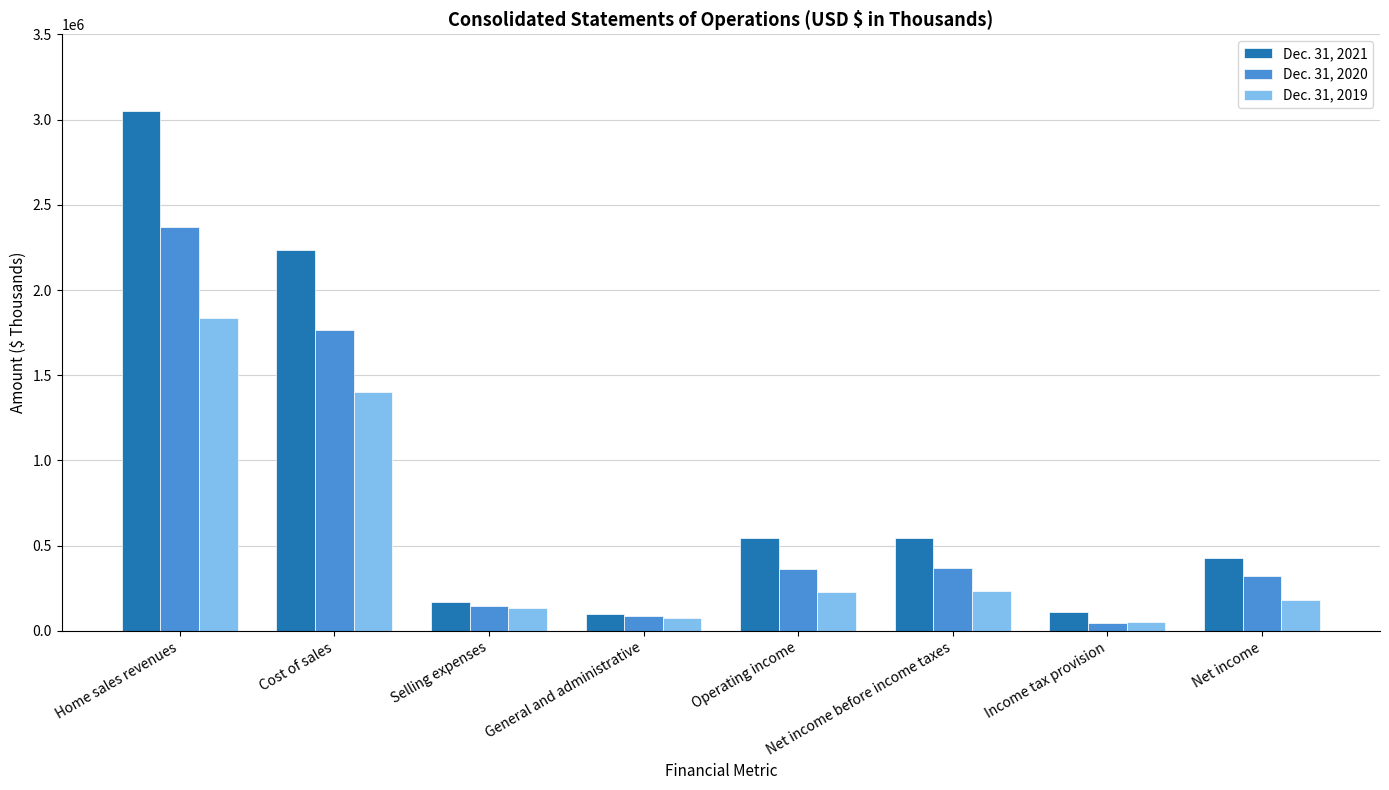

Where is Dec. 31, 2019 nearest to the value 945689?

Cost of sales